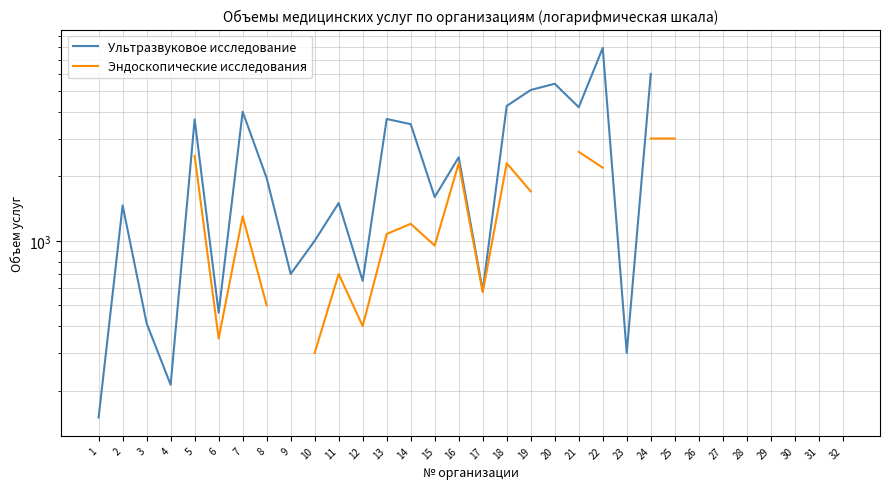

What is the total value across all series at 16?

4753.0